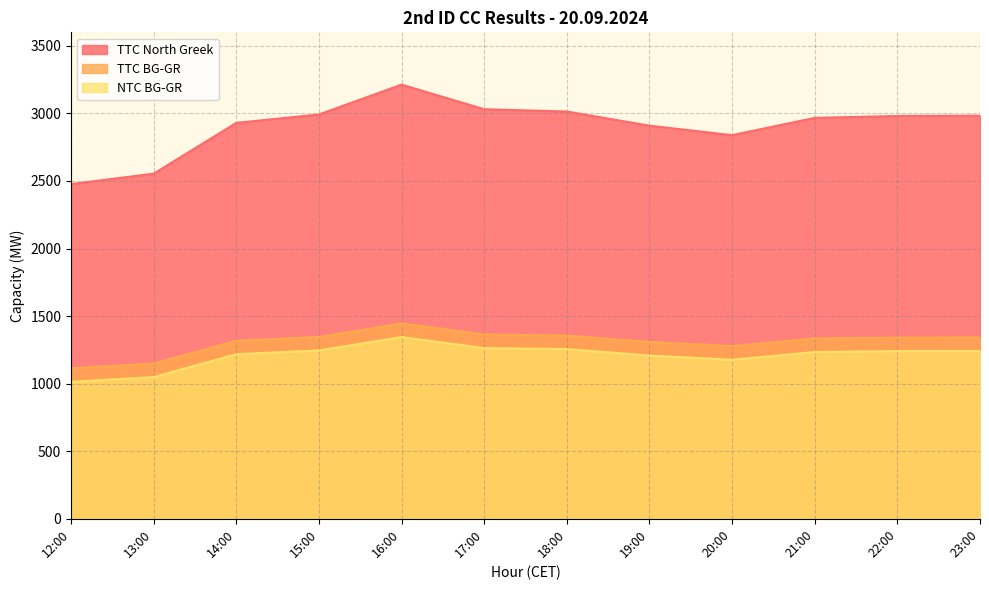

Which series has the largest total across all categories?

TTC North Greek